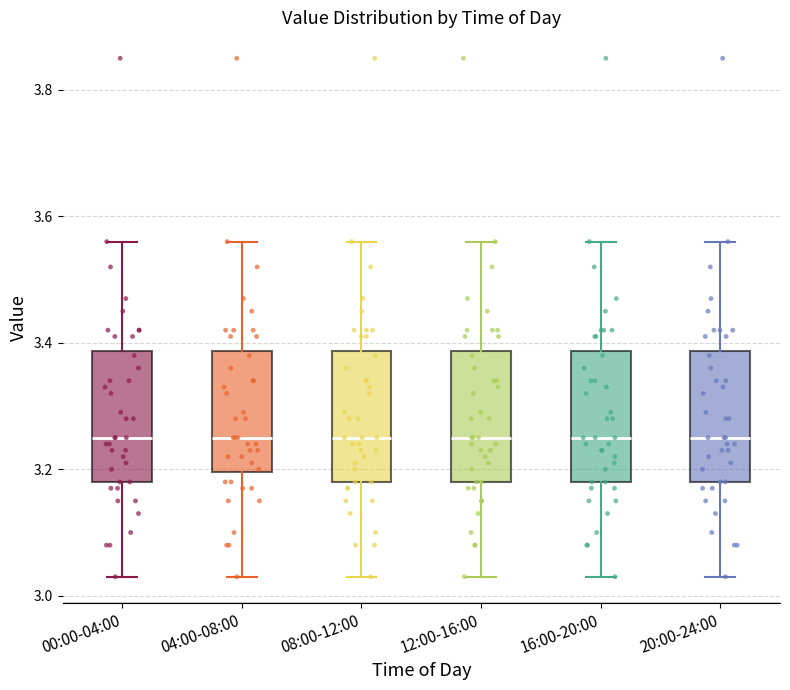

Reading left to right, read every box against the y-axis: the position of its median line, the range the box covers, and the ends of its whiskers. The values are not printed on the chart, so give them approximately, as read against the axis.

00:00-04:00: median 3.26, box 3.18 to 3.38, whiskers 3.04 to 3.56
04:00-08:00: median 3.26, box 3.20 to 3.38, whiskers 3.04 to 3.56
08:00-12:00: median 3.26, box 3.18 to 3.38, whiskers 3.04 to 3.56
12:00-16:00: median 3.26, box 3.18 to 3.38, whiskers 3.04 to 3.56
16:00-20:00: median 3.26, box 3.18 to 3.38, whiskers 3.04 to 3.56
20:00-24:00: median 3.26, box 3.18 to 3.38, whiskers 3.04 to 3.56